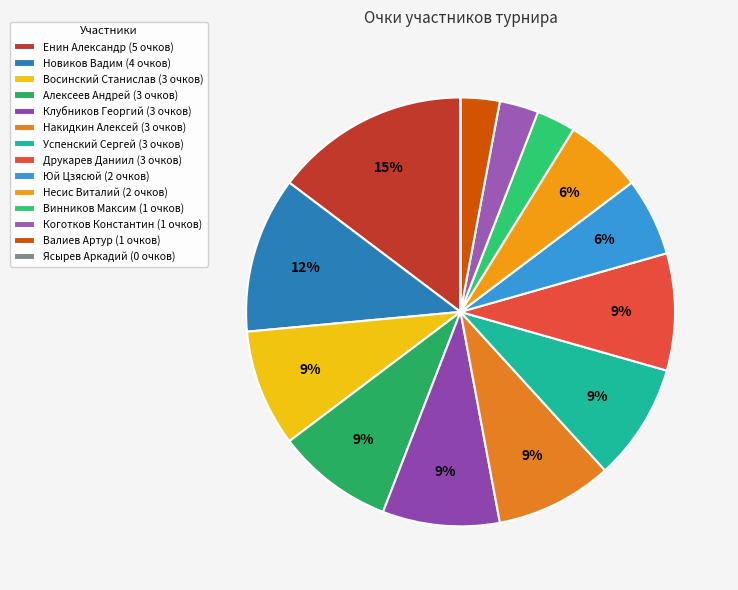

To the nearest percent, what is the combined percentage of Восинский Станислав and Коготков Константин?

12%